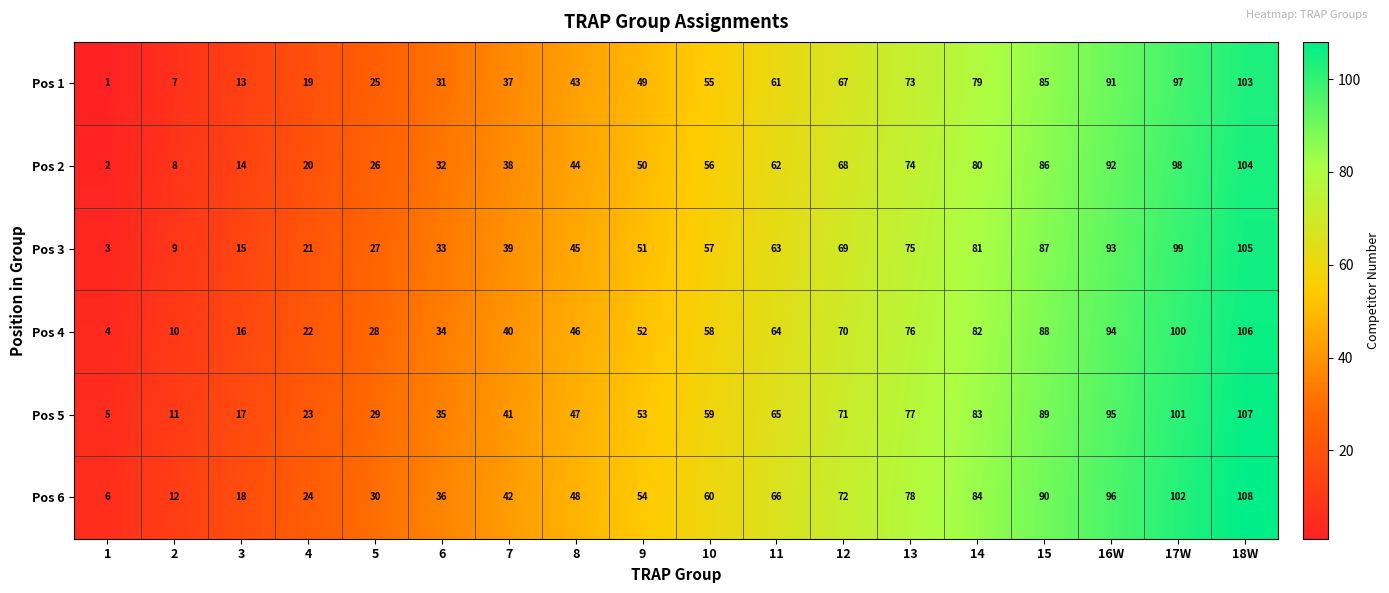

At which category is the sum across all series the highest?

18W